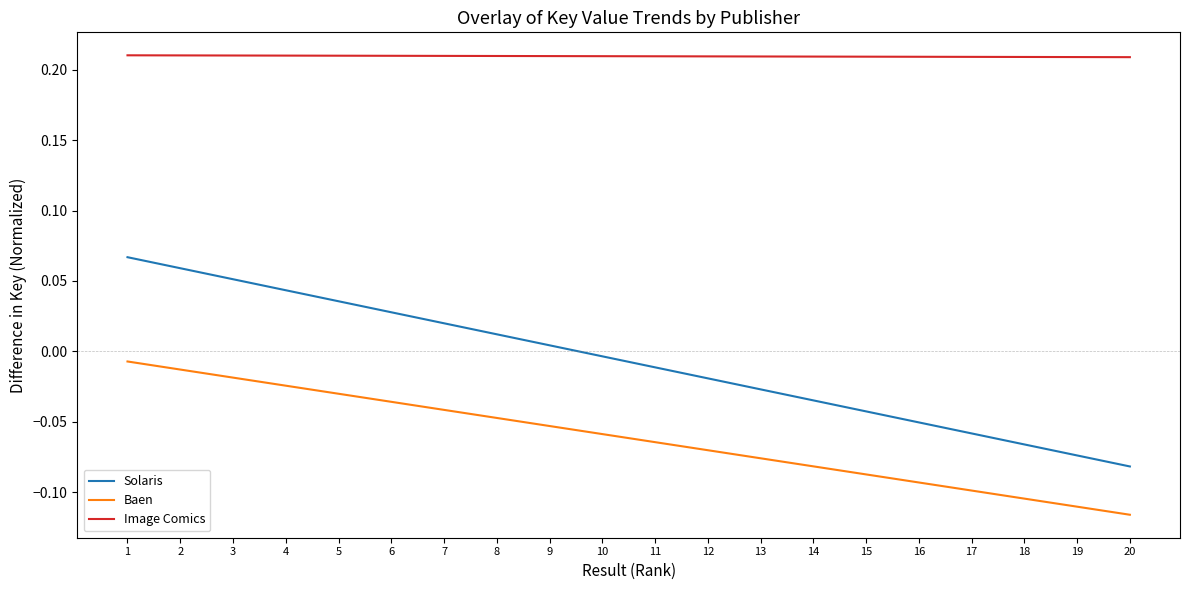

The value of Solaris at 4 is 0.1. True or false?

False